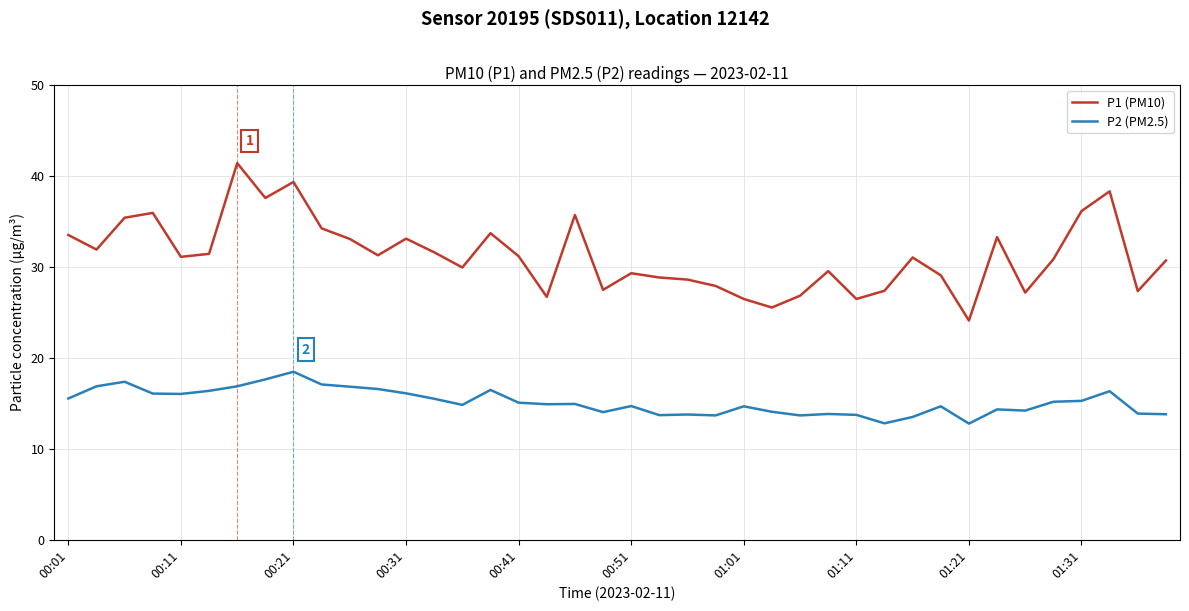

What are all the series names shown in the legend?

P1 (PM10), P2 (PM2.5)